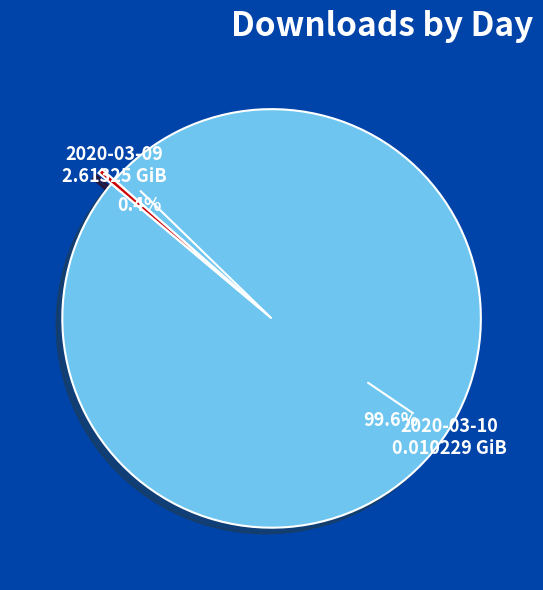

Is there any slice that represents more than half of the pie?

Yes